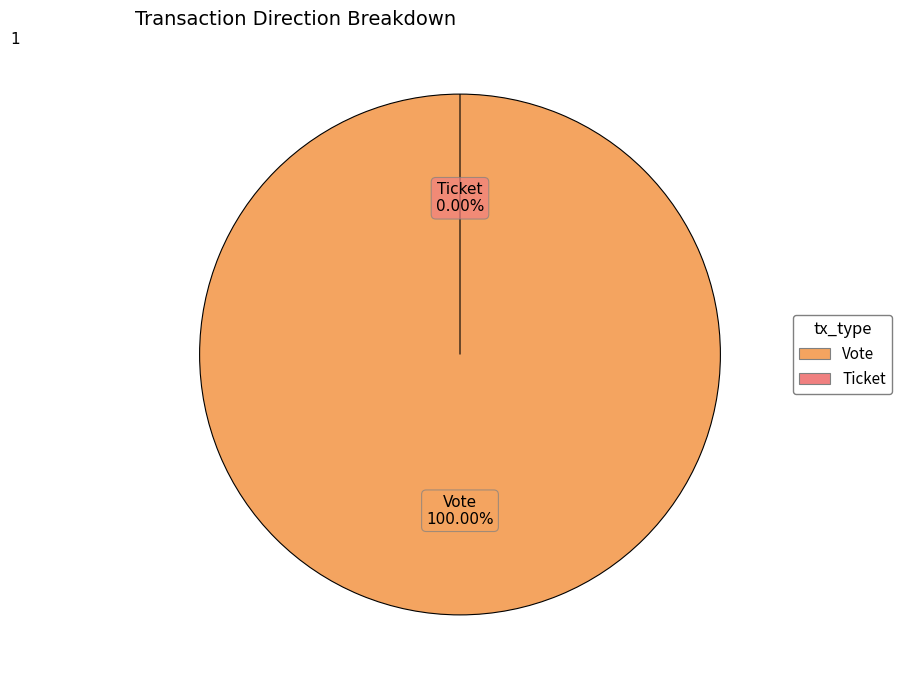

Rank the categories by value from lowest to highest.

Ticket, Vote